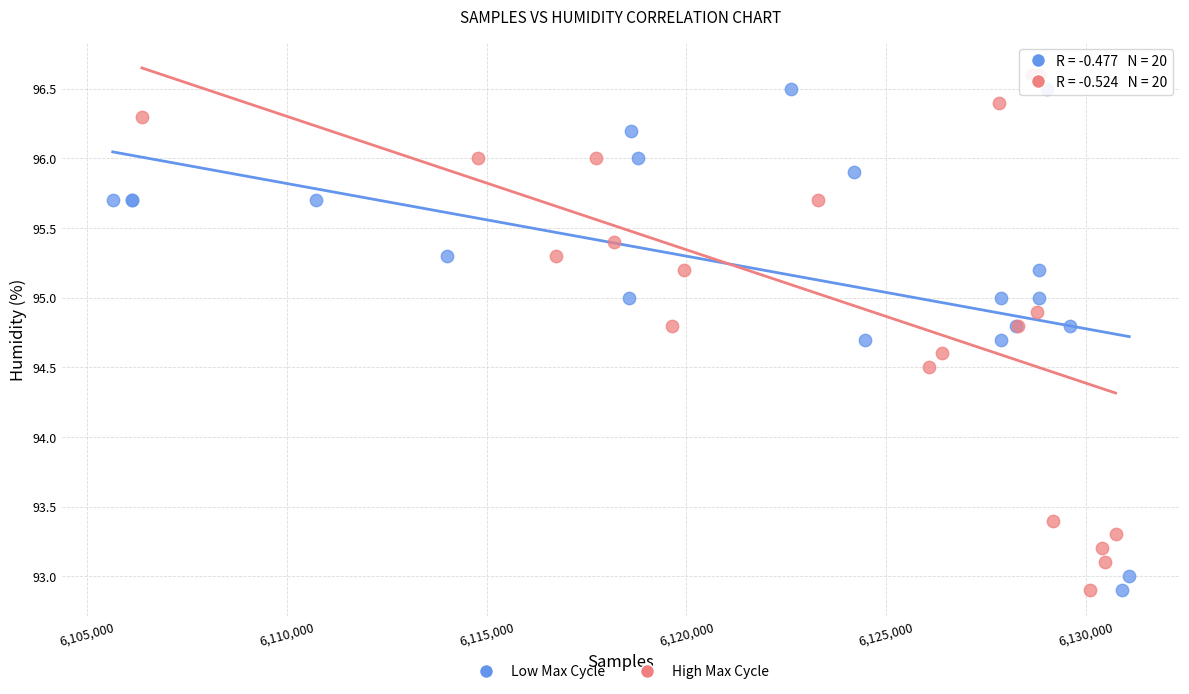

Which series has the largest Y range (max minus min)?

High Max Cycle